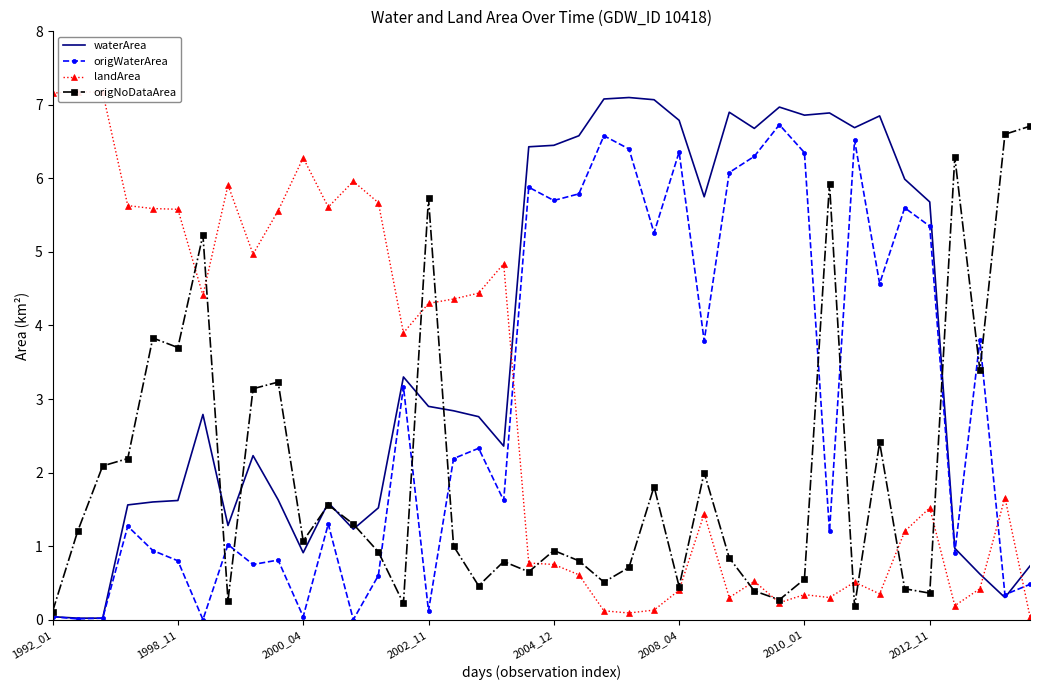

At how many categories does at least one series exceed 2?

40